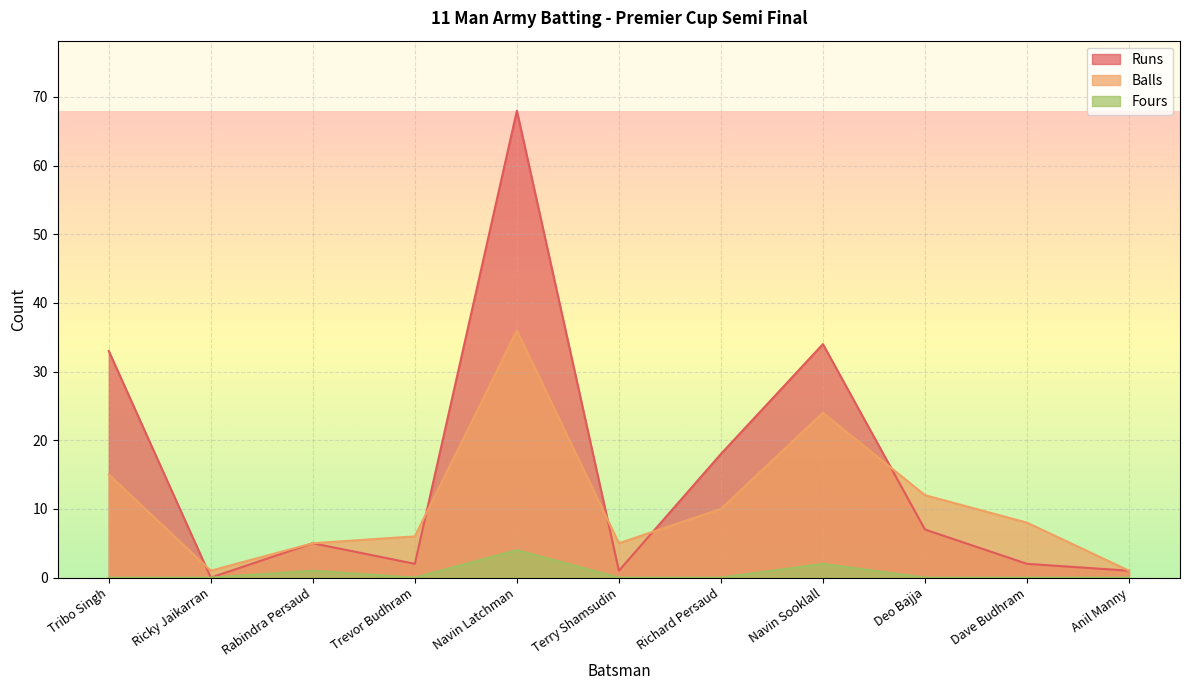

What is the total value across all series at Anil Manny?

2